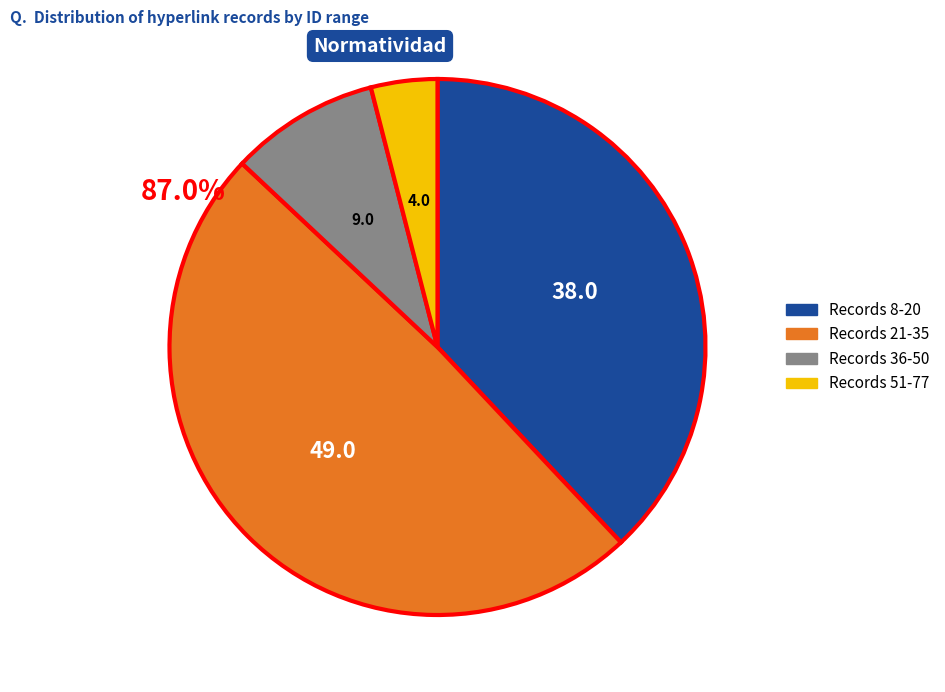

What is the largest slice in the pie chart?

Records 21-35